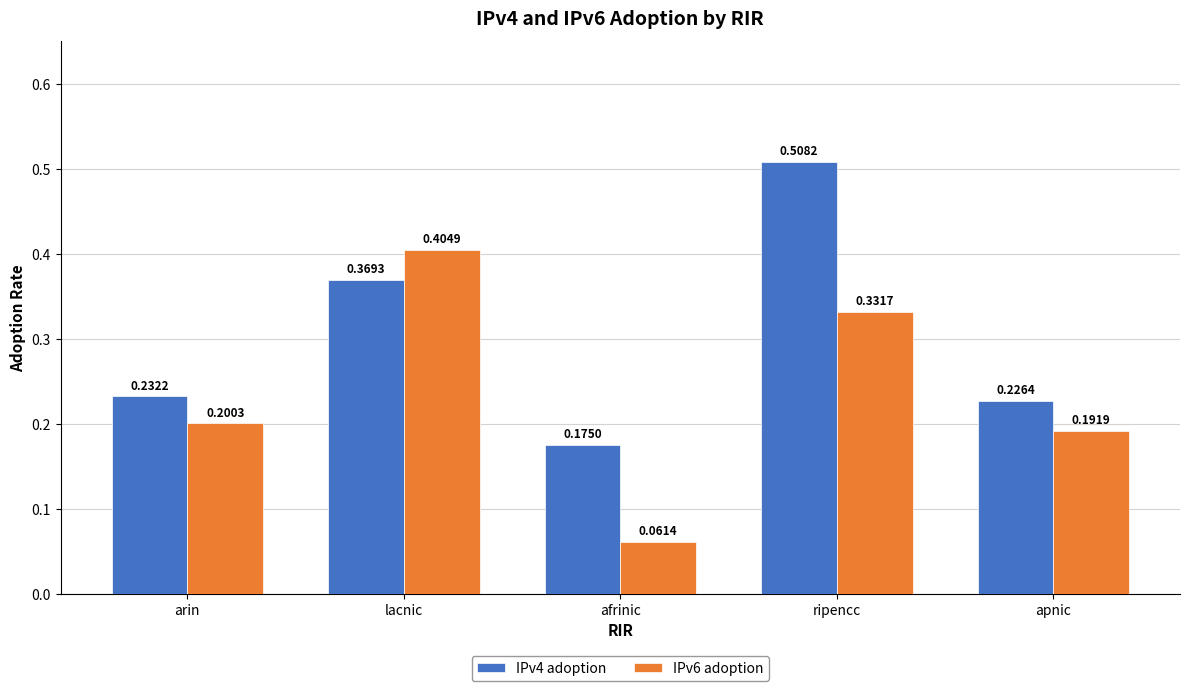

What position from the right is ripencc?

2